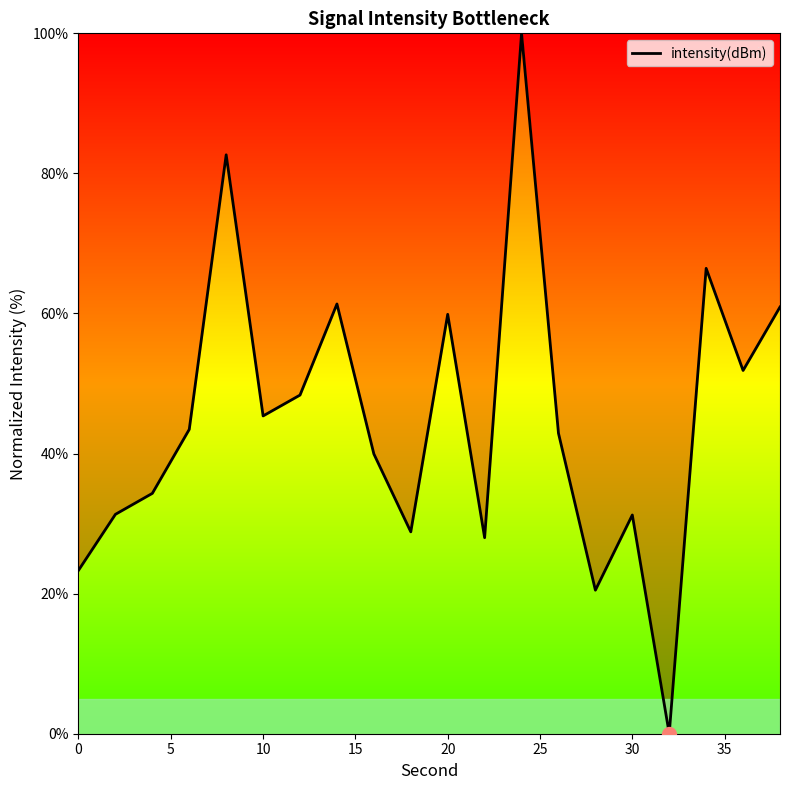

What is the greatest value displayed?

100.0